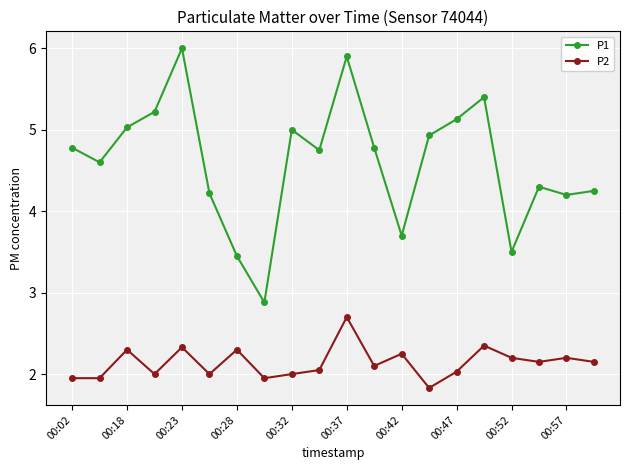

Does the chart have visible grid lines?

Yes